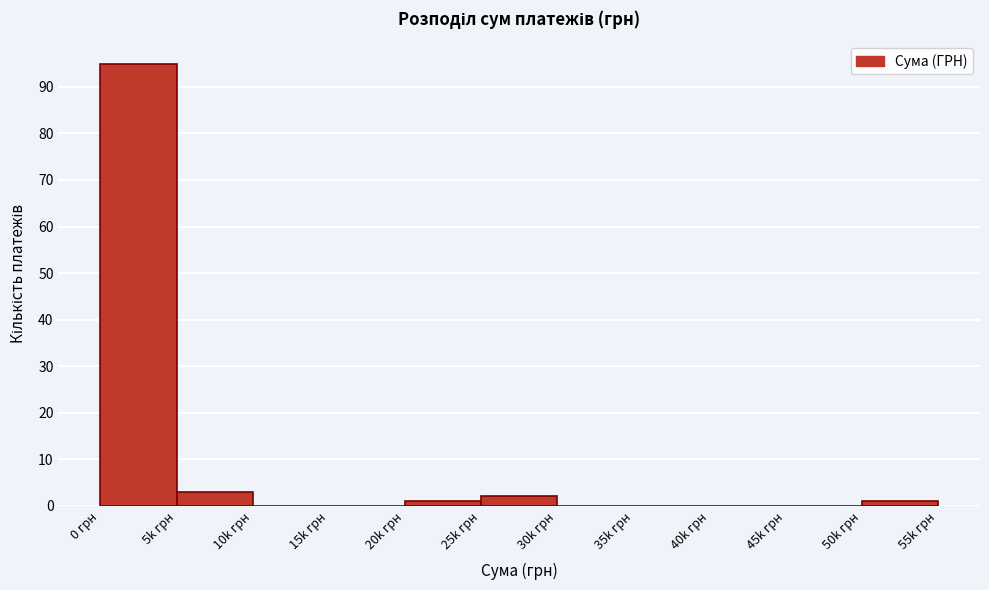

Reading left to right, list all the values displayed in this chart.

0 грн=95	5k грн=3	10k грн=0	15k грн=0	20k грн=1	25k грн=2	30k грн=0	35k грн=0	40k грн=0	45k грн=0	50k грн=1